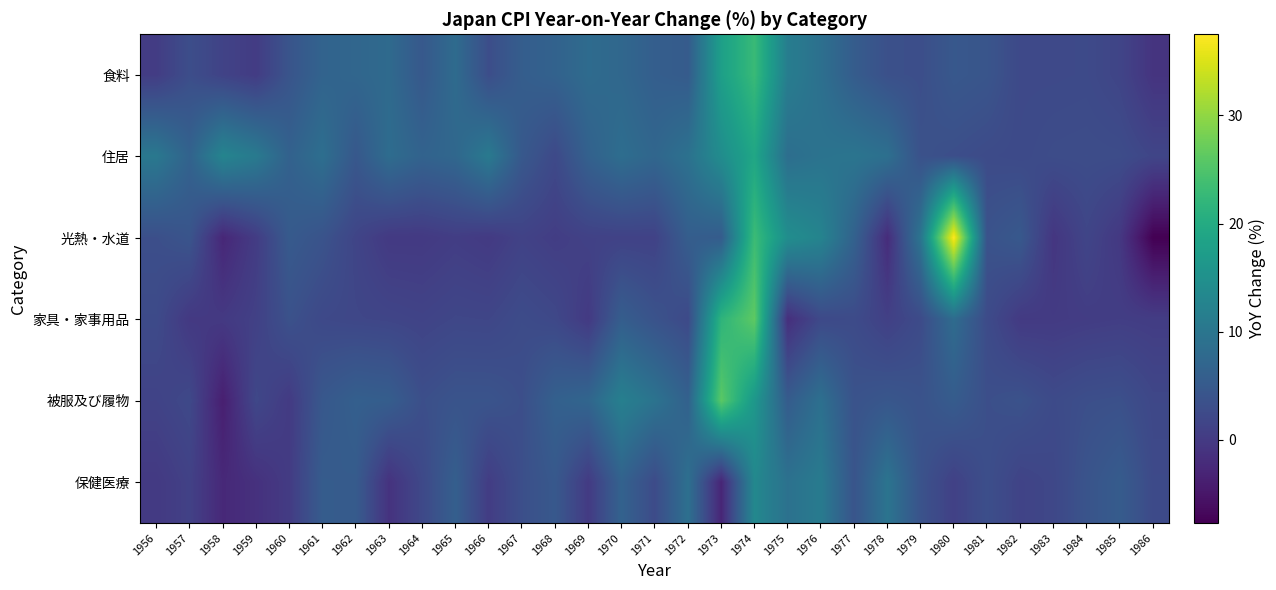

Between 1956 and 1959, which is larger?

1956